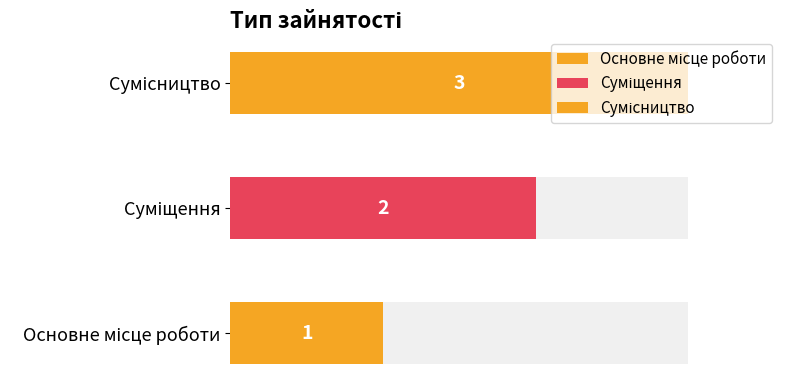

Where does the data first go above 2?

Сумісництво